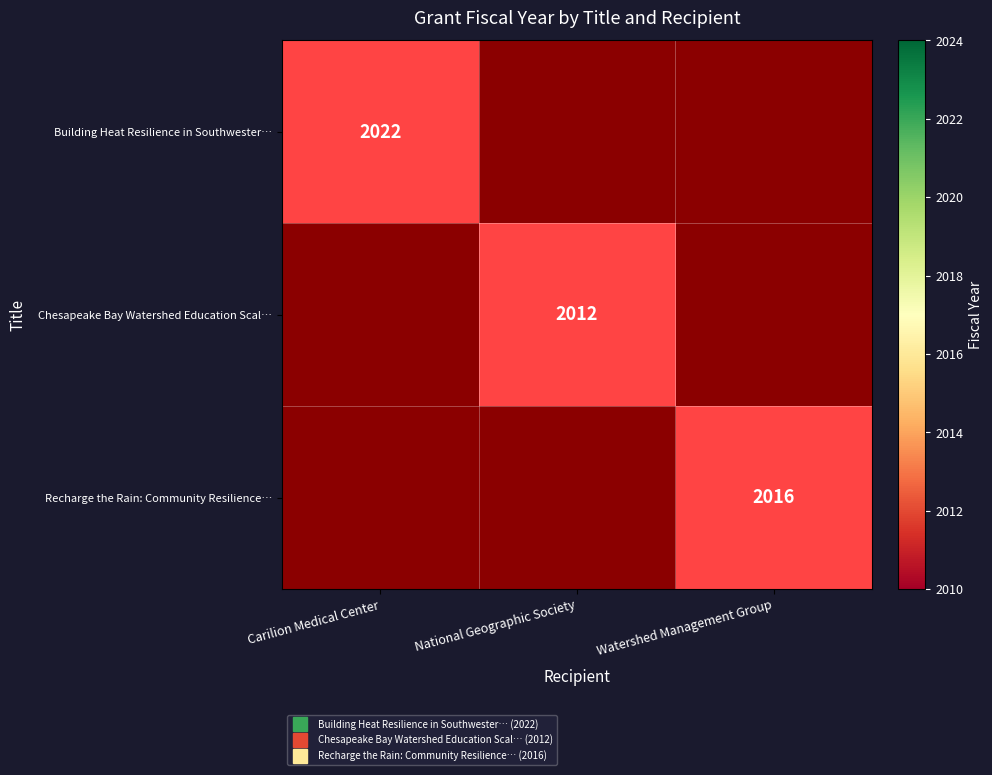

What is the total value across all series at Watershed Management Group?

2